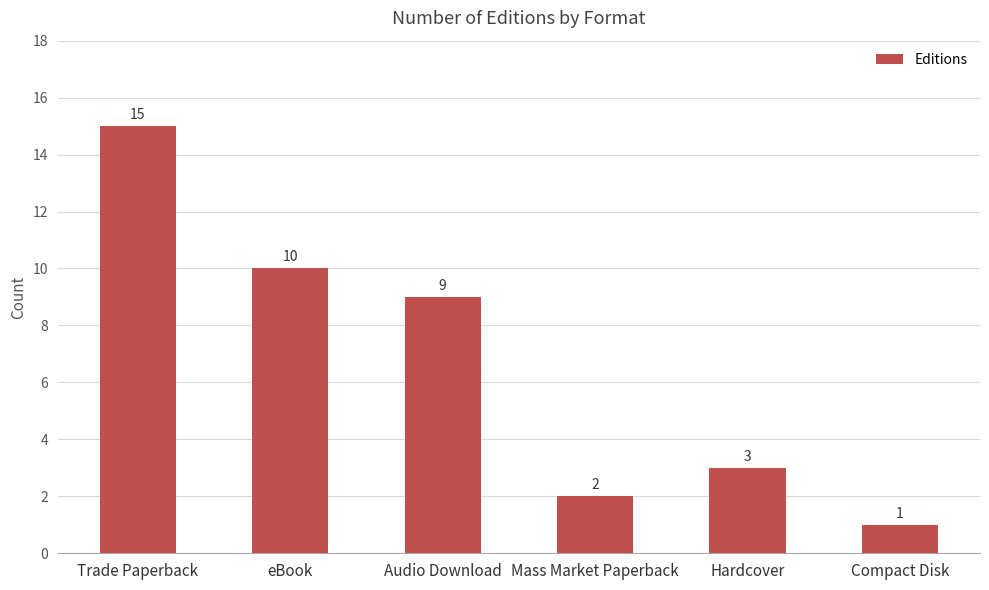

What is the maximum value shown in the chart?

15